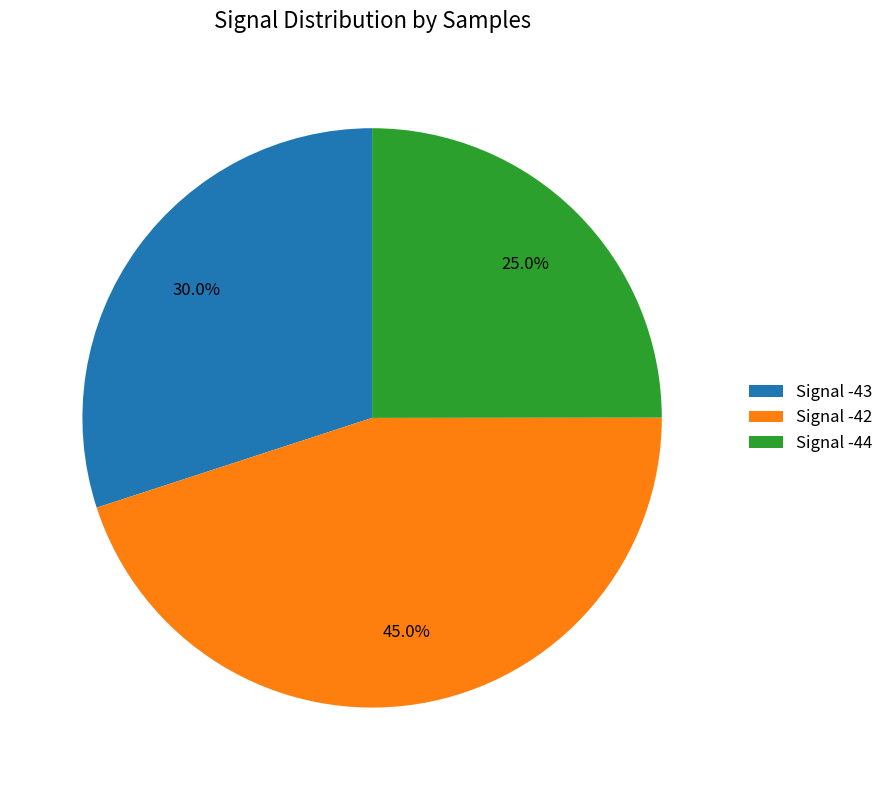

Which has a higher value, Signal -43 or Signal -42?

Signal -42